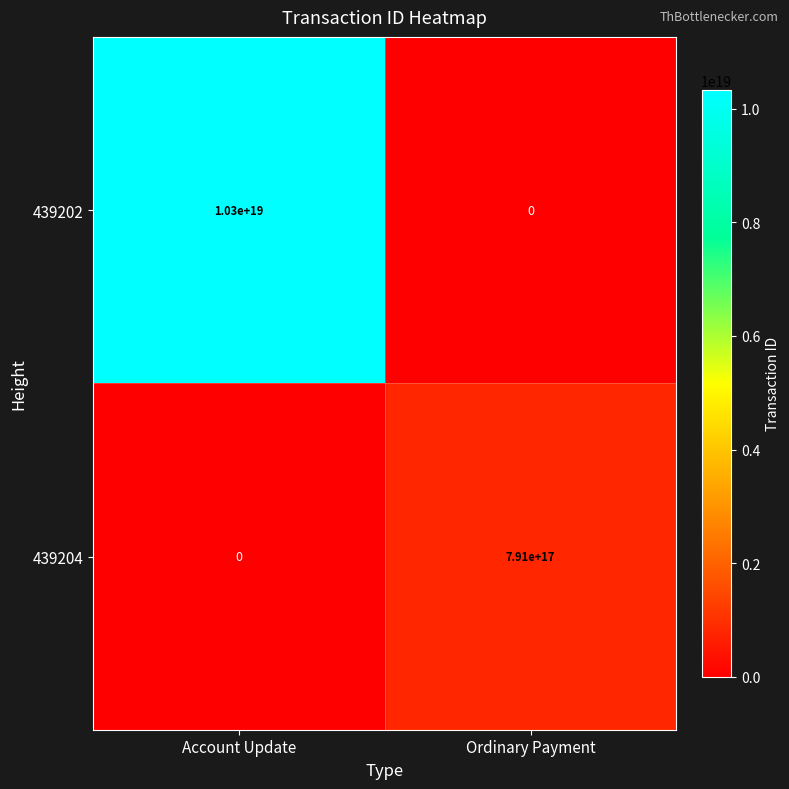

Is it true that 439204 equals 791000000000000000 at Ordinary Payment?

True